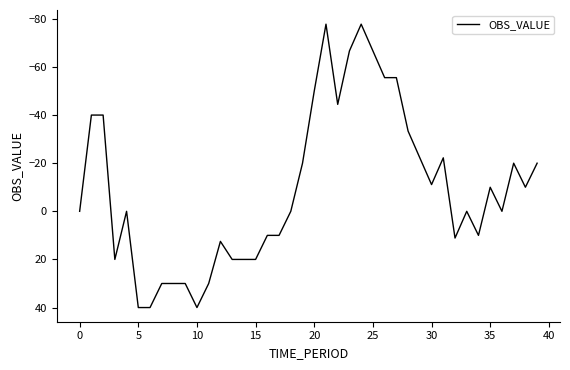

What is the smallest value displayed?

-77.8